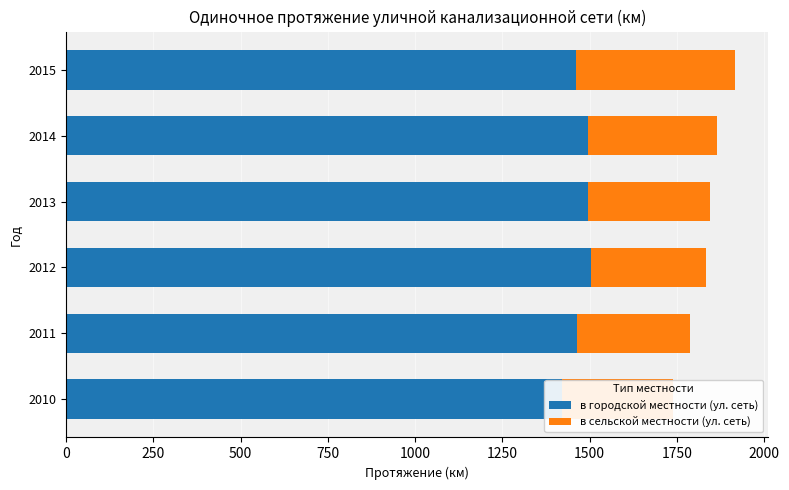

Which series has the largest range (max minus min)?

в сельской местности (ул. сеть)